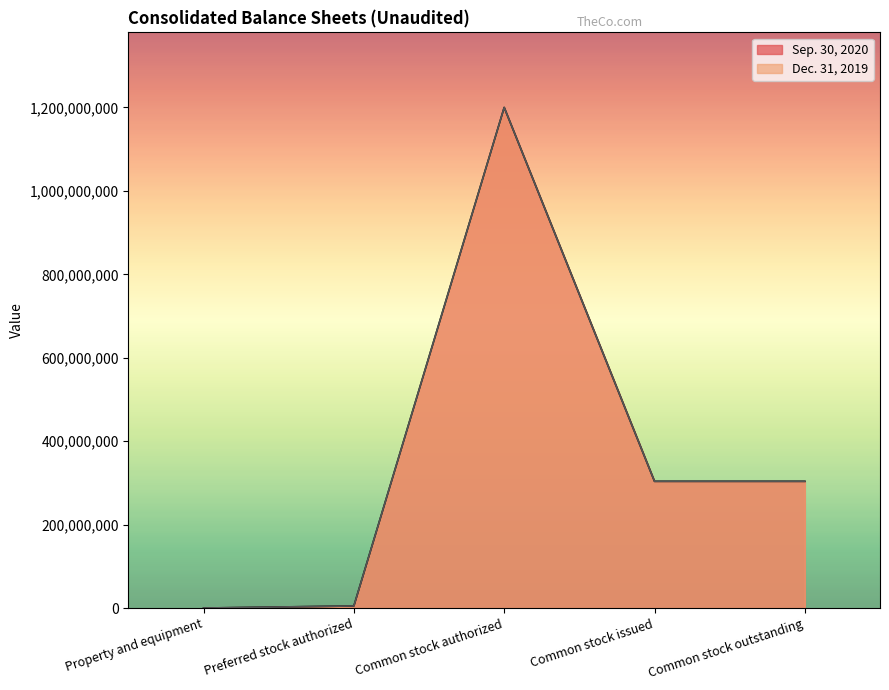

How many lines are shown in the chart?

2